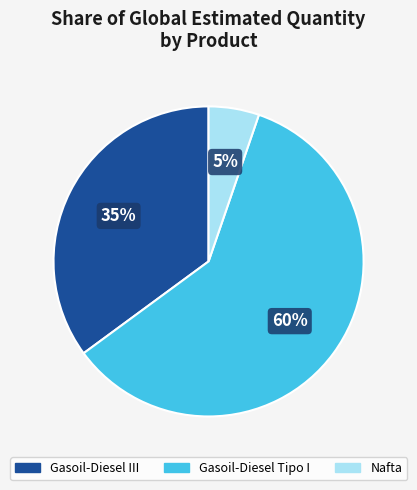

How many slices are in this pie chart?

3